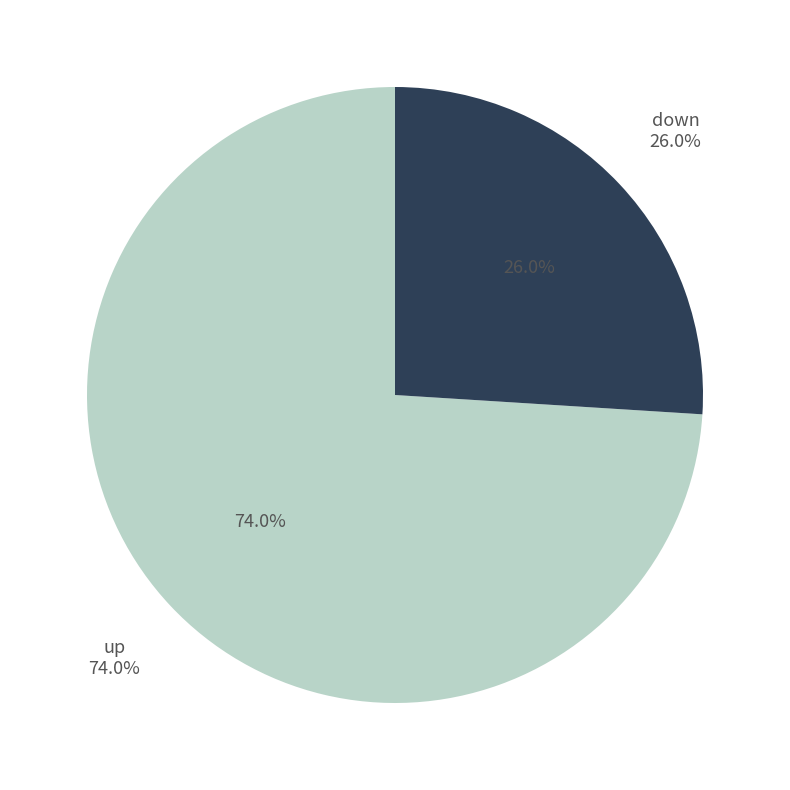

True or false: down accounts for 20% of the total.

False